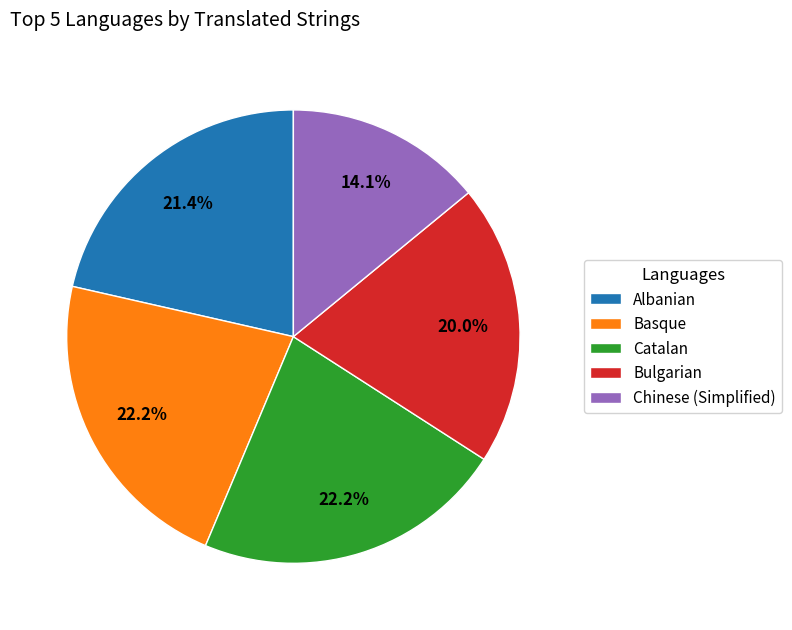

Does any single category account for the majority?

No